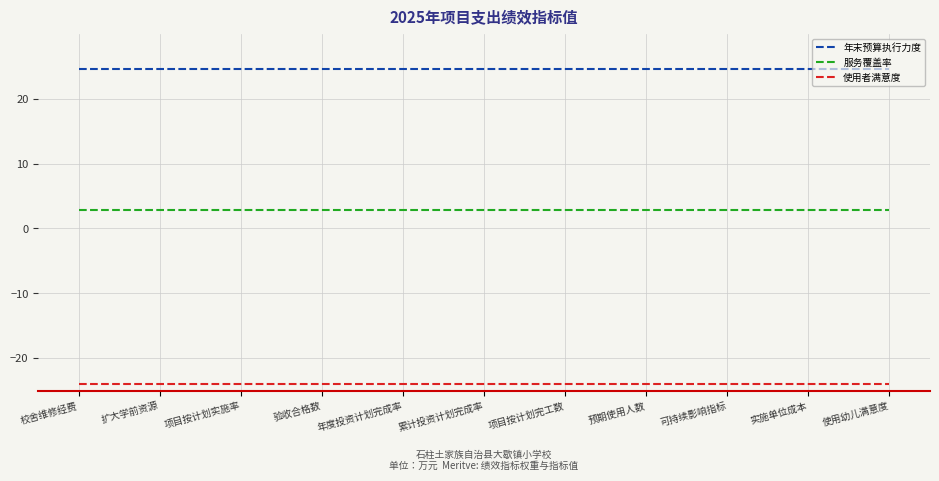

How many lines are shown in the chart?

3